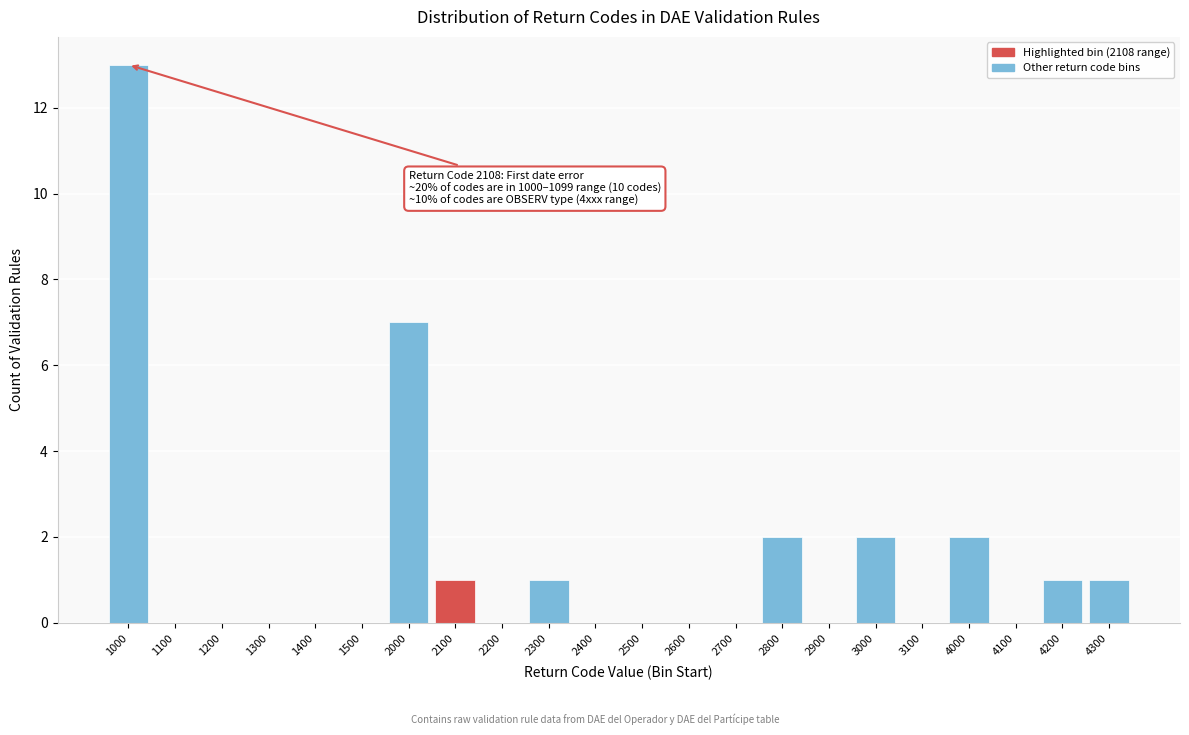

Reading left to right, extract all data points from this chart.

1000=13	1100=0	1200=0	1300=0	1400=0	1500=0	2000=7	2100=1	2200=0	2300=1	2400=0	2500=0	2600=0	2700=0	2800=2	2900=0	3000=2	3100=0	4000=2	4100=0	4200=1	4300=1